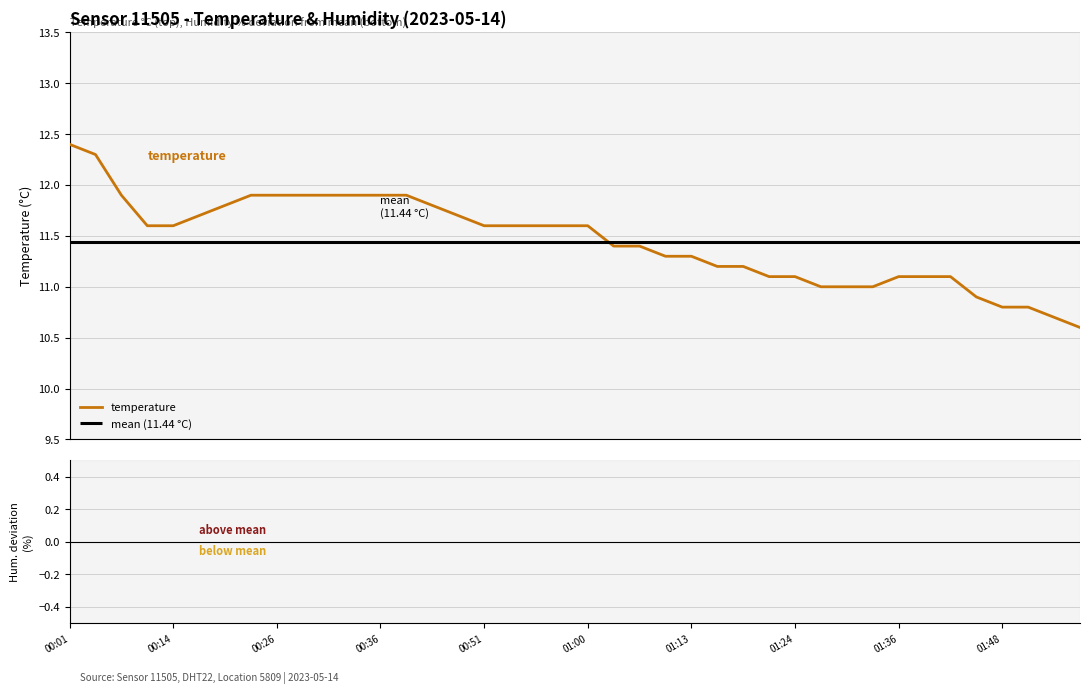

At which label does below mean reach its minimum?

00:01